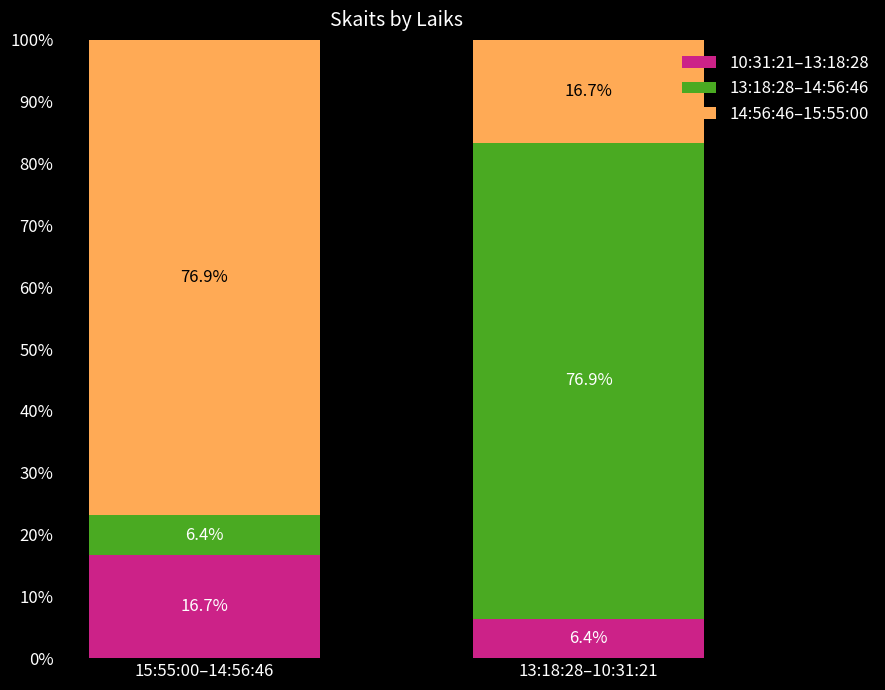

Are the bars grouped side by side (vs. stacked)?

No